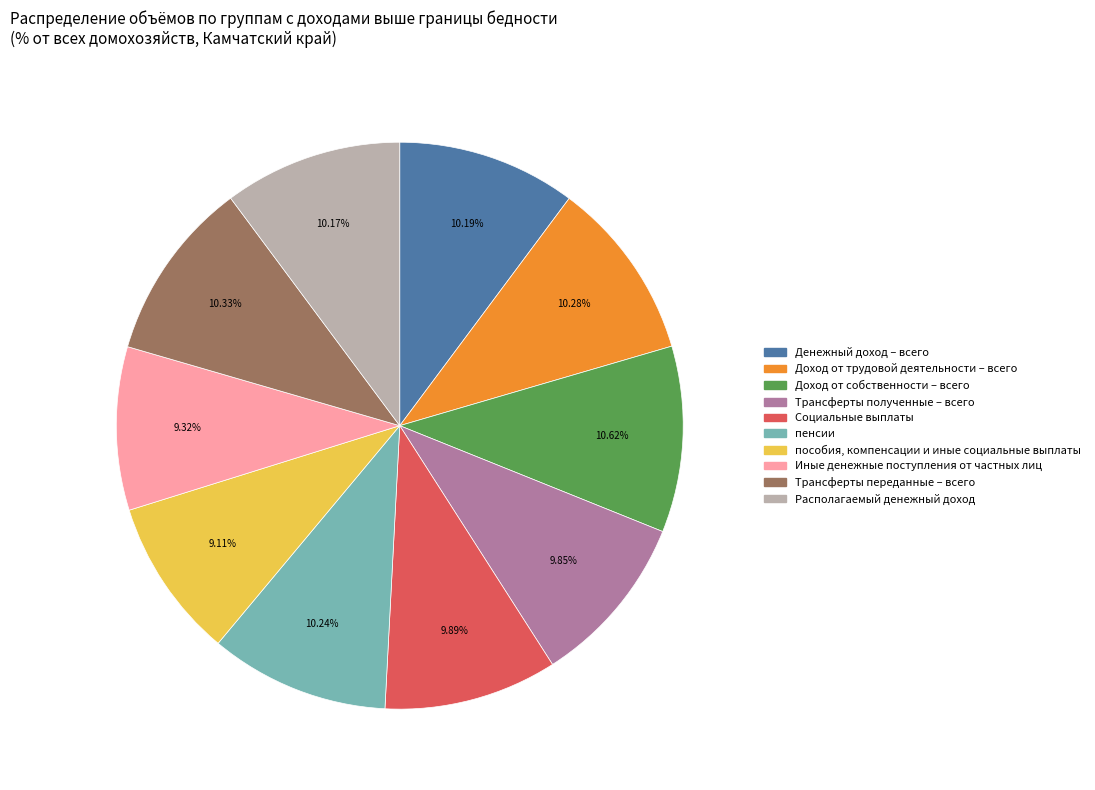

How many segments does this pie chart have?

10